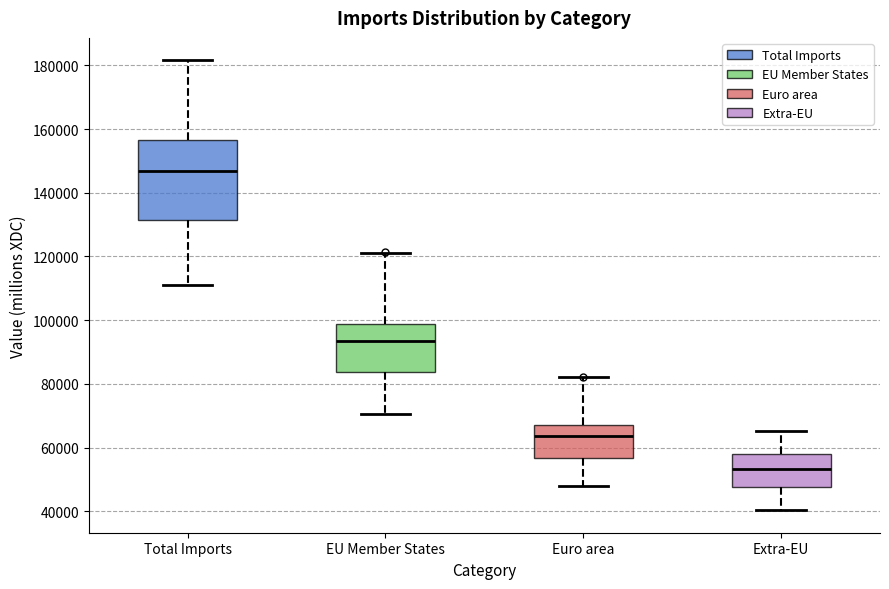

Reading left to right, read every box against the y-axis: the position of its median line, the range the box covers, and the ends of its whiskers. The values are not printed on the chart, so give them approximately, as read against the axis.

Total Imports: median 146000, box 132000 to 156000, whiskers 110000 to 182000
EU Member States: median 94000, box 84000 to 98000, whiskers 70000 to 122000
Euro area: median 64000, box 56000 to 66000, whiskers 48000 to 82000
Extra-EU: median 54000, box 48000 to 58000, whiskers 40000 to 66000